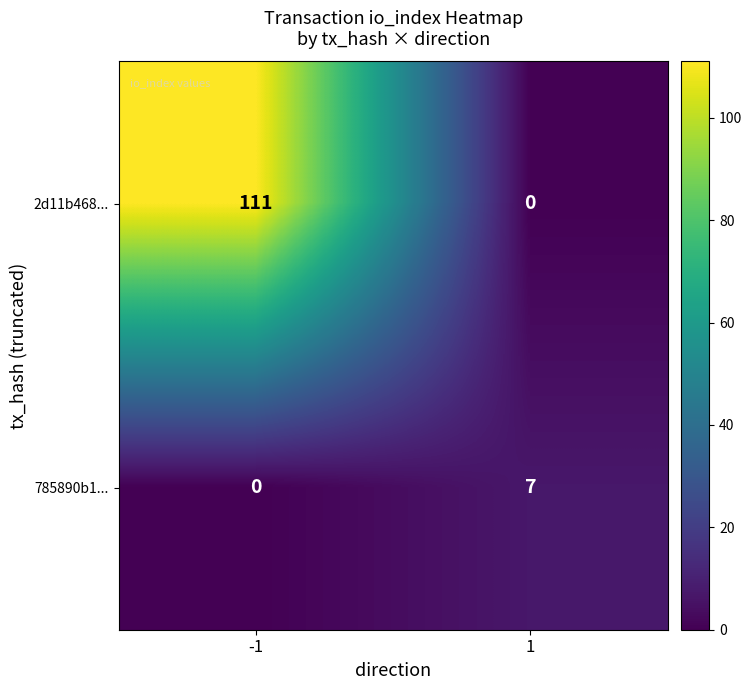

Which series changed the most between -1 and 1?

2d11b468...